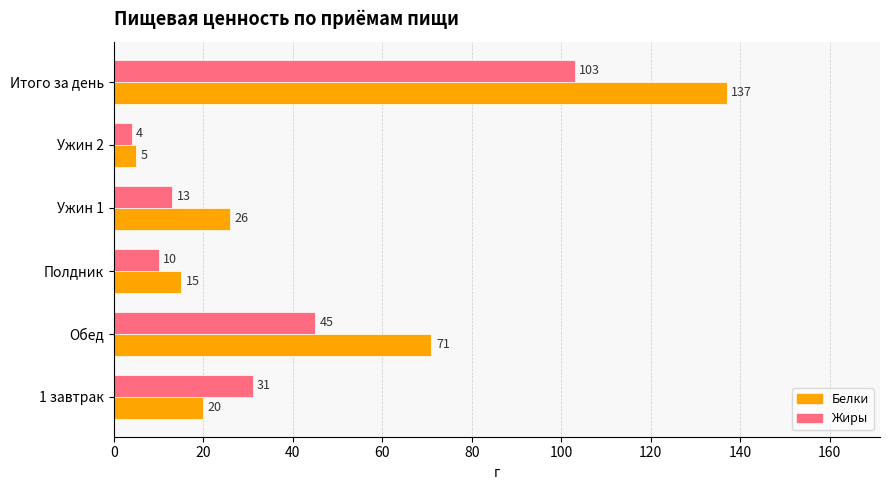

How many values in the Белки series are below 26?

3